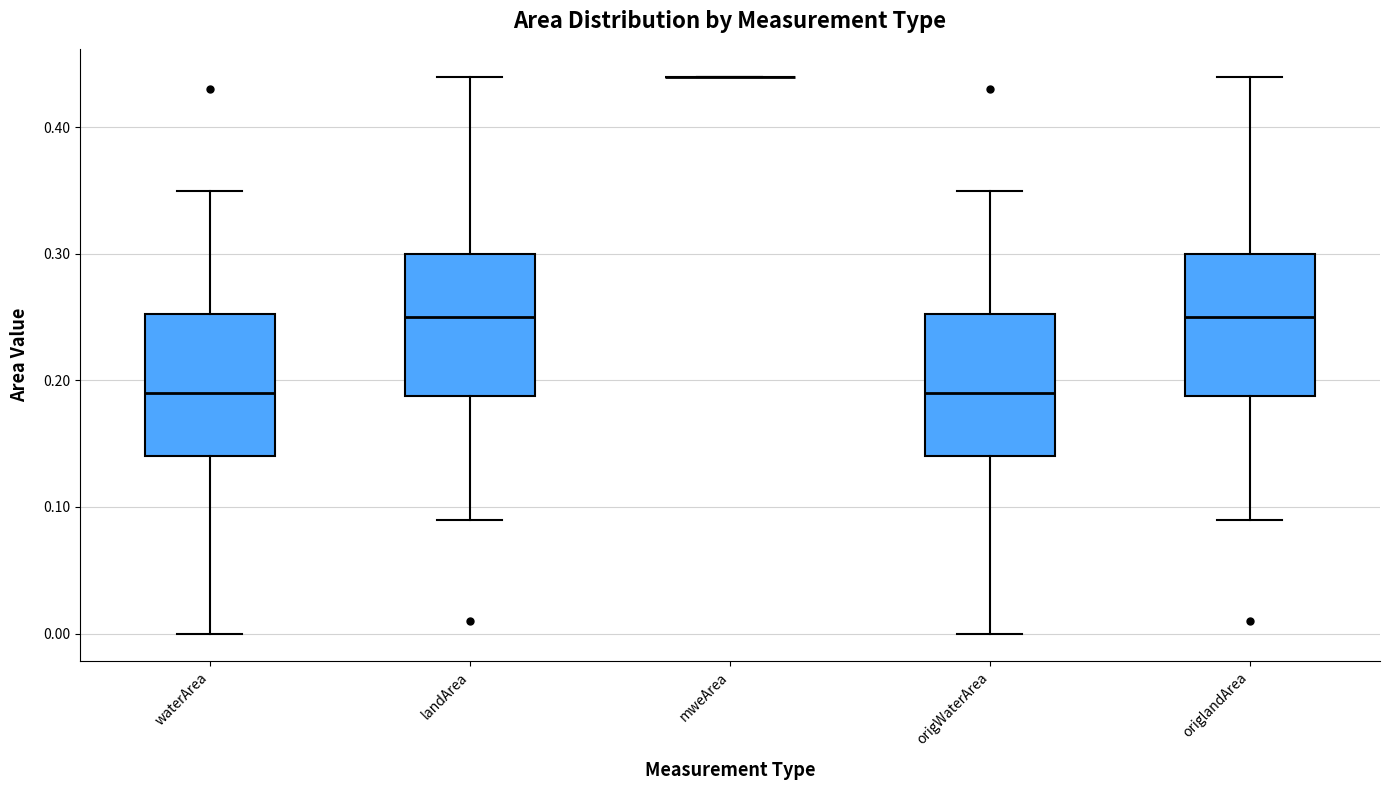

Where does the median line of the box for origlandArea sit on the y-axis? The values are not printed on the chart, so give them approximately, as read against the axis.

0.25